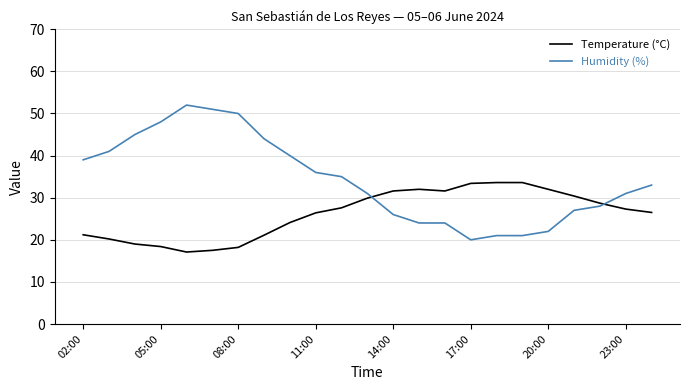

Which series has the widest spread of values?

Humidity (%)